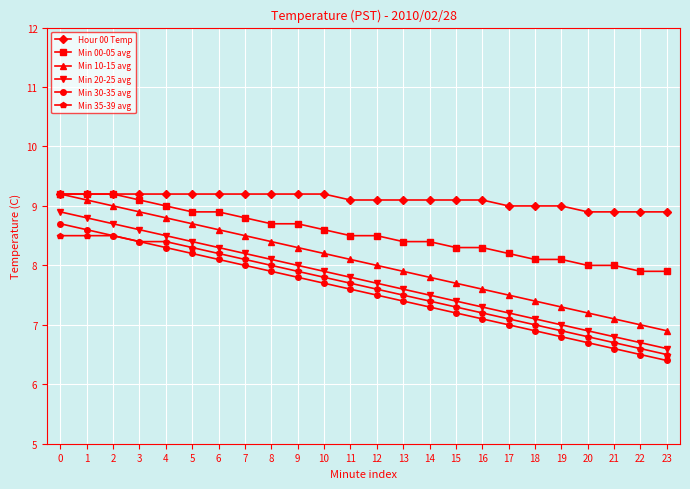

What is the difference between the highest and lowest values at 3?

0.8